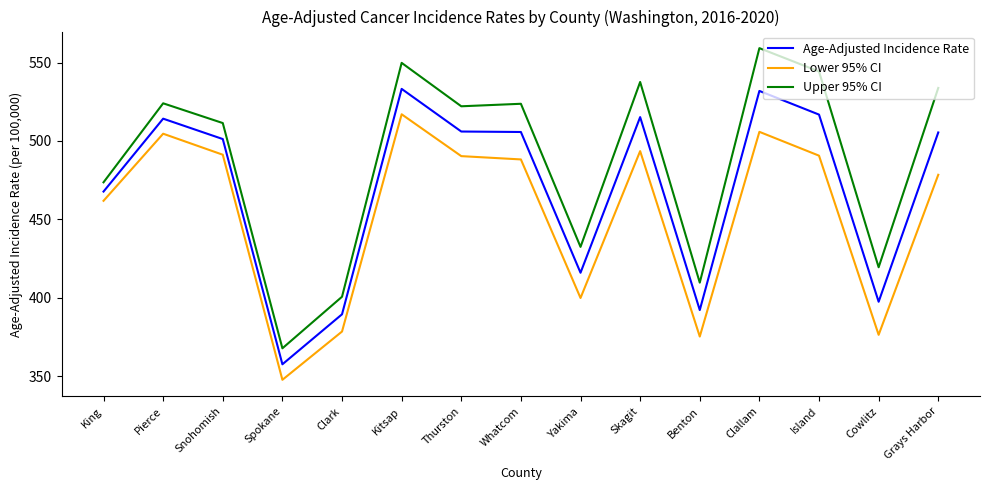

What is the highest value of the Age-Adjusted Incidence Rate series?

533.2